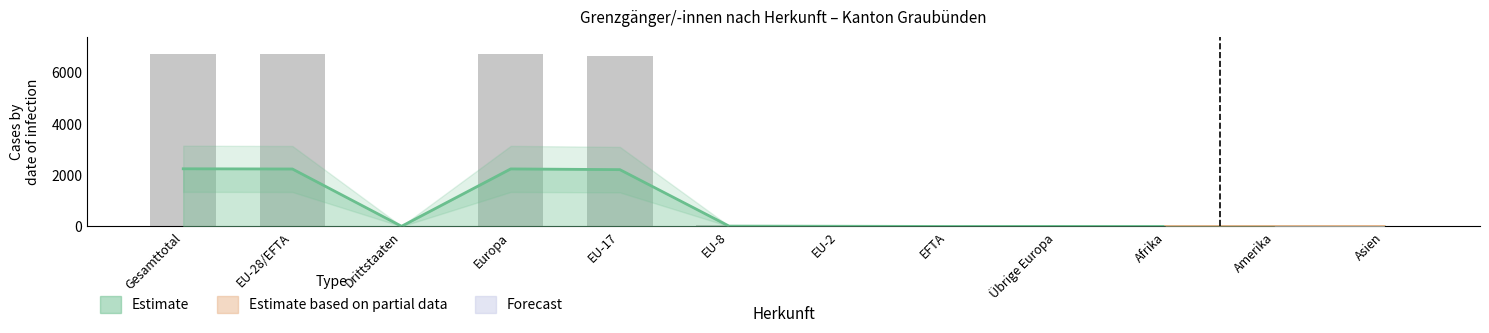

Does the chart contain any negative values?

No